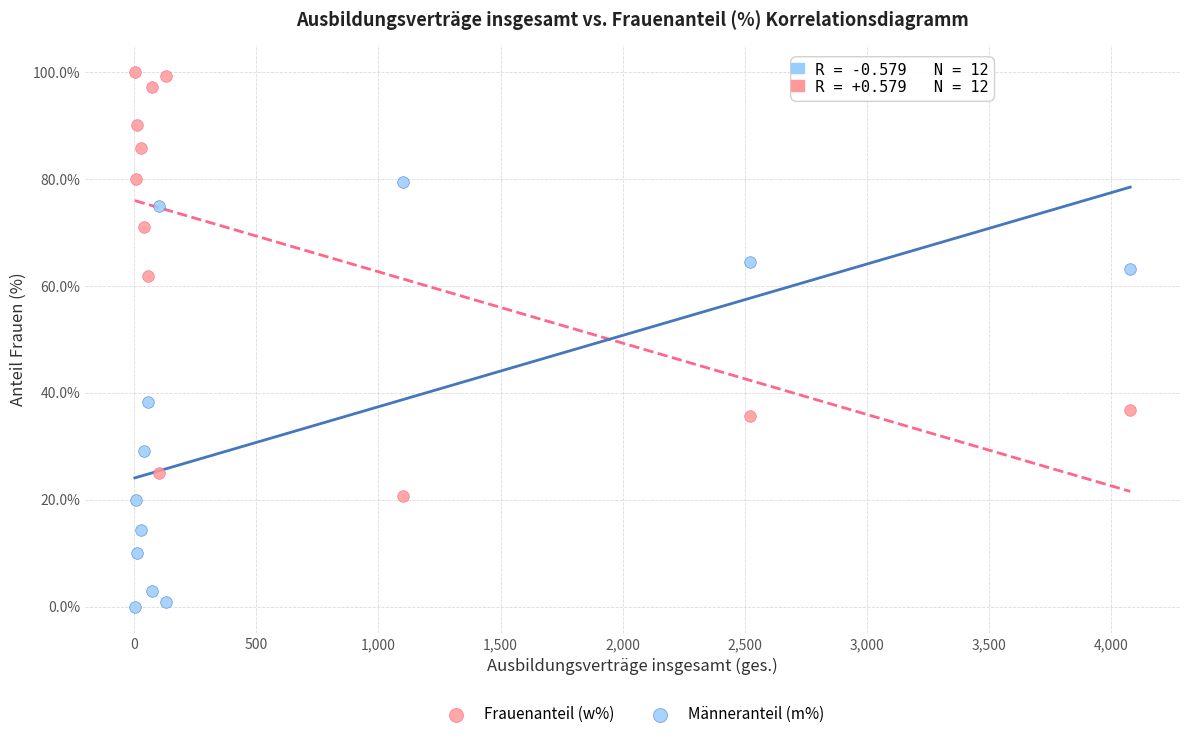

Which series reaches the minimum Y coordinate?

Männeranteil (m%)